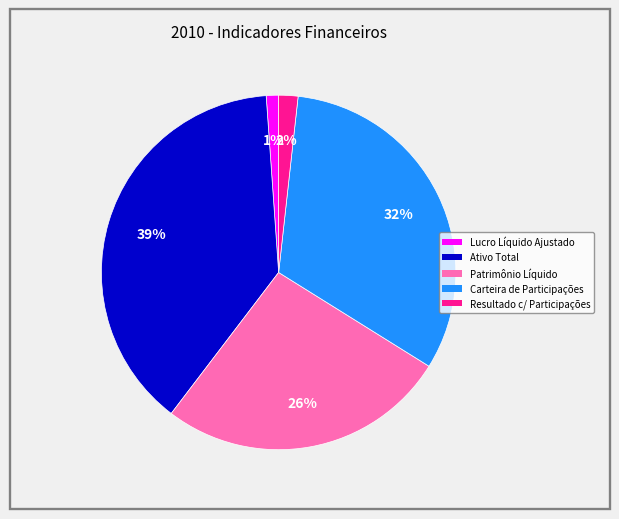

To the nearest percent, what is the average slice percentage?

20%